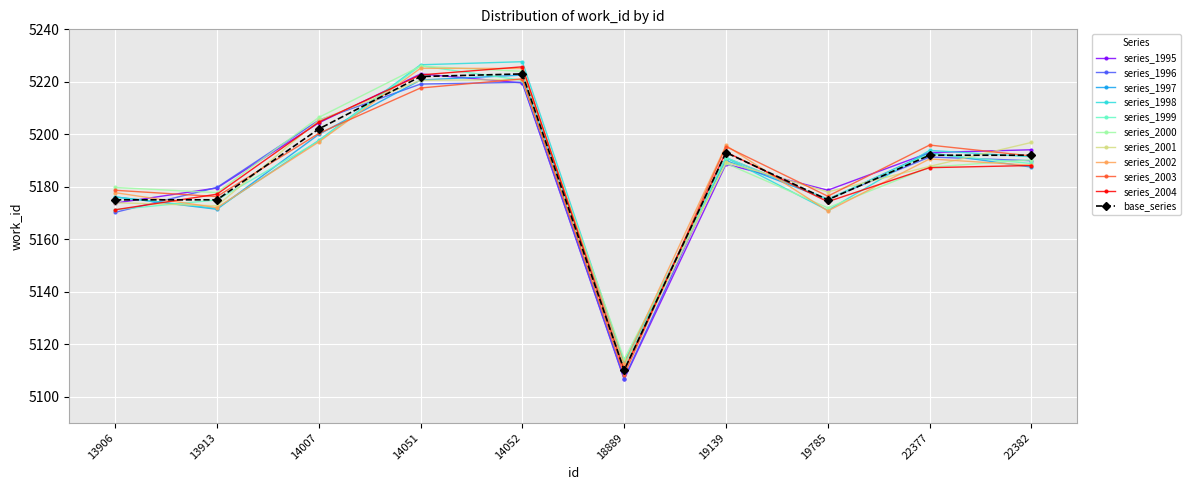

True or false: series_2004 has a value of 5109.9 at 18889.

True